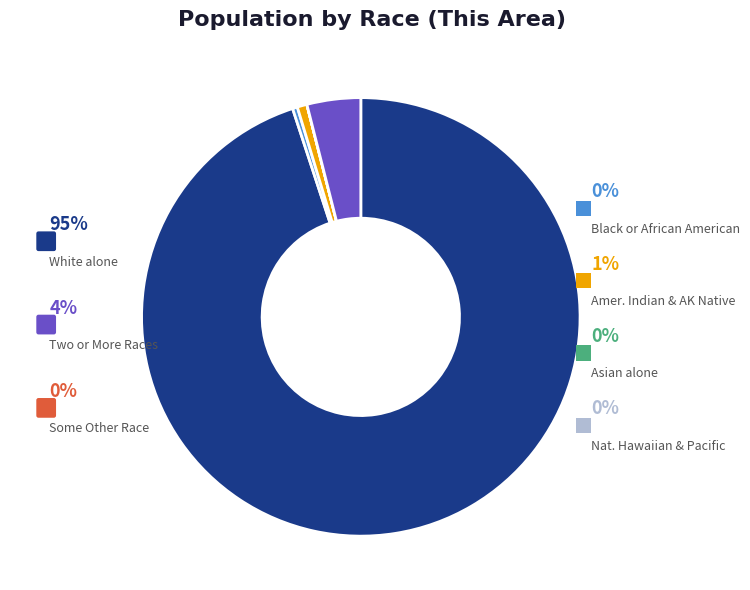

The Black or African American alone slice represents 1% of the pie. True or false?

False